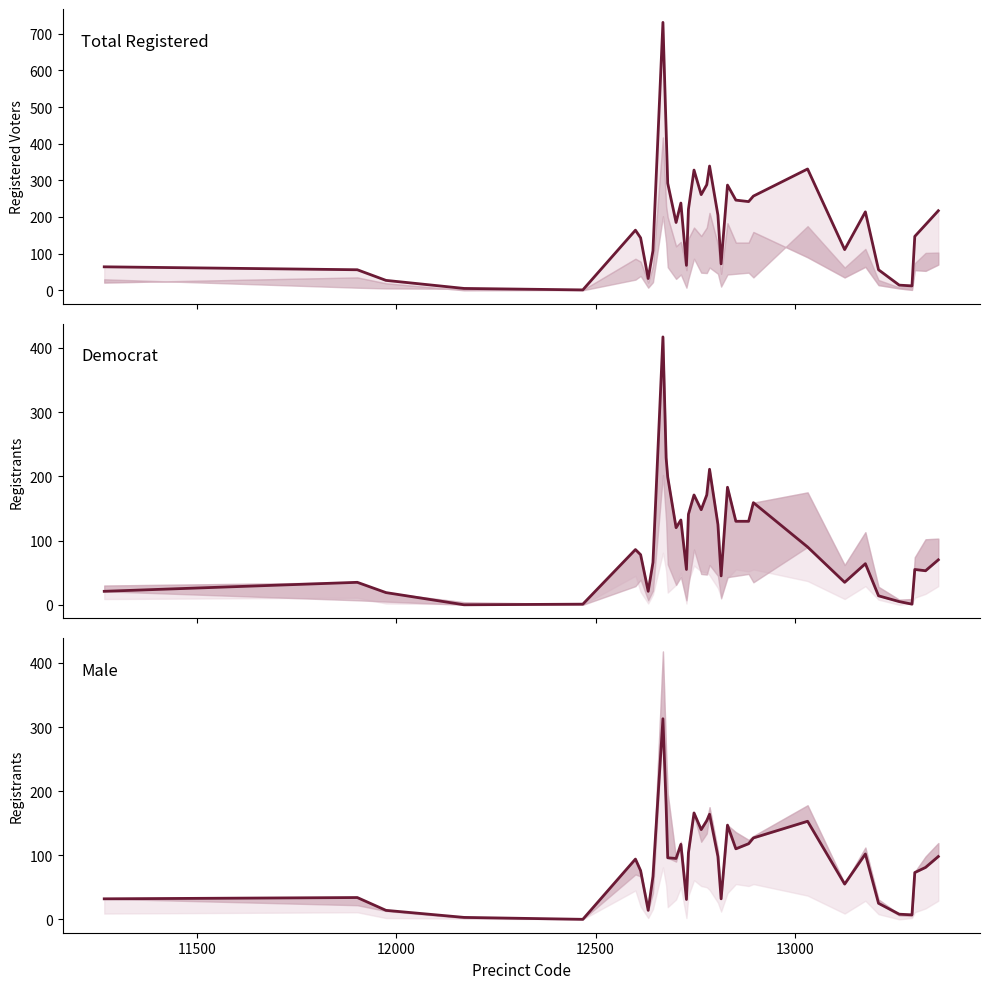

What is the maximum value for dem?

417